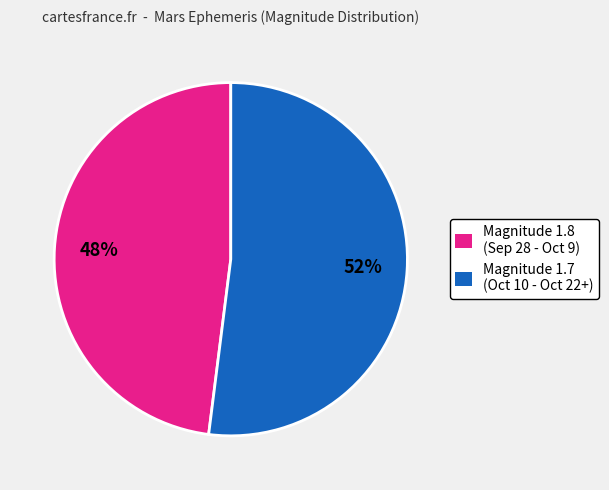

What is the smallest slice in the pie chart?

Magnitude 1.8 (Sep 28 - Oct 9)